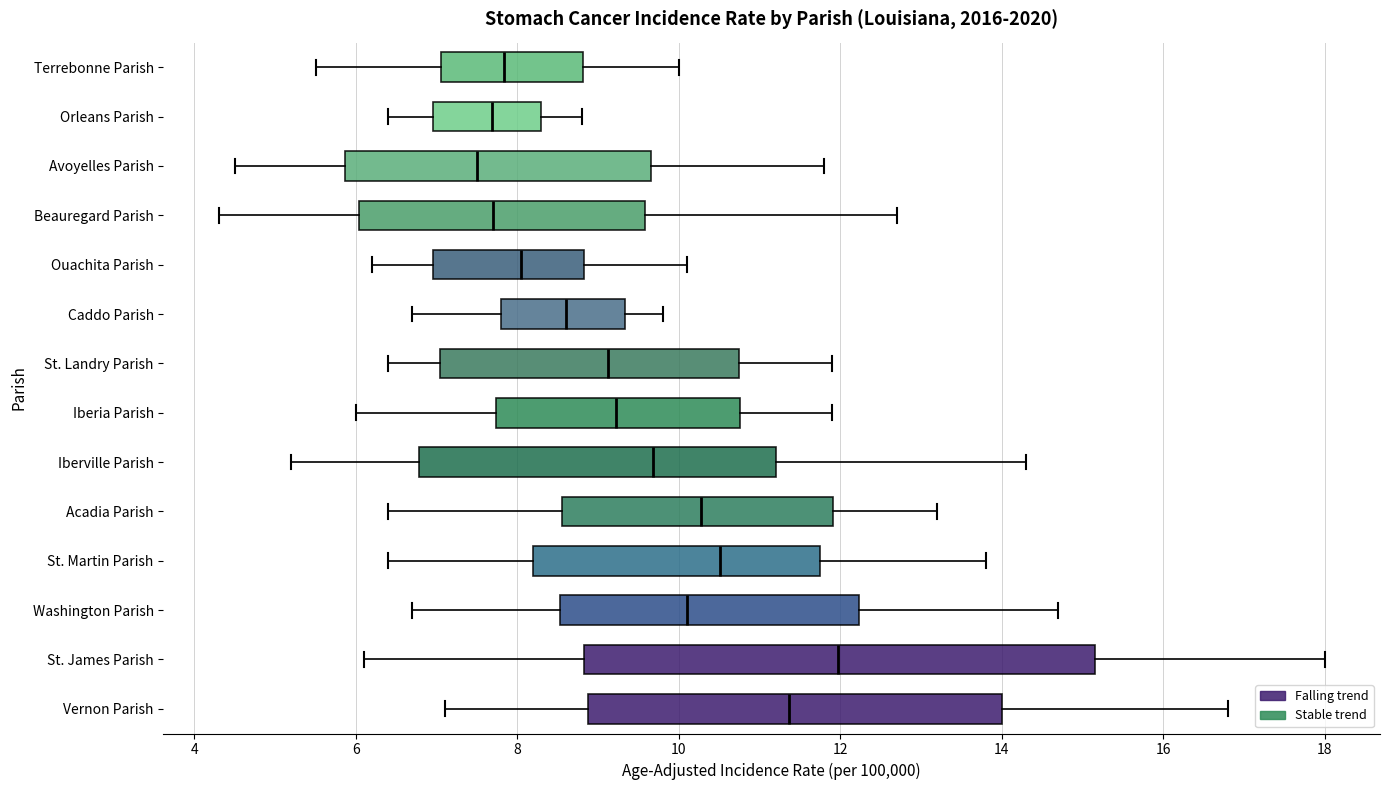

Comparing the boxes themselves (not the whiskers), which one is the widest?

St. James Parish